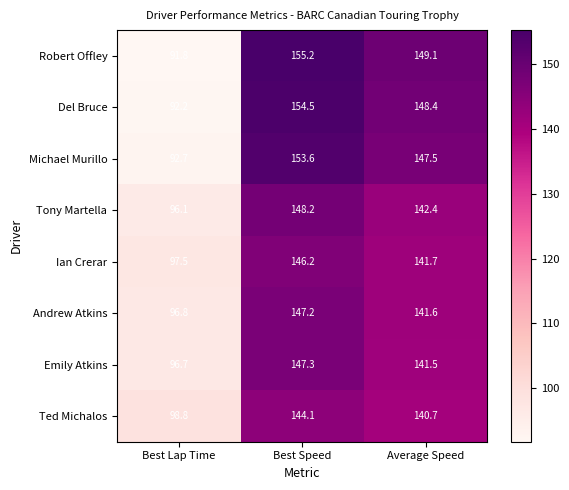

Reading right to left, extract all data points from this chart.

Robert Offley: 149.1	155.2	91.8
Del Bruce: 148.4	154.5	92.2
Michael Murillo: 147.5	153.6	92.7
Tony Martella: 142.4	148.2	96.1
Ian Crerar: 141.7	146.2	97.5
Andrew Atkins: 141.6	147.2	96.8
Emily Atkins: 141.5	147.3	96.7
Ted Michalos: 140.7	144.1	98.8